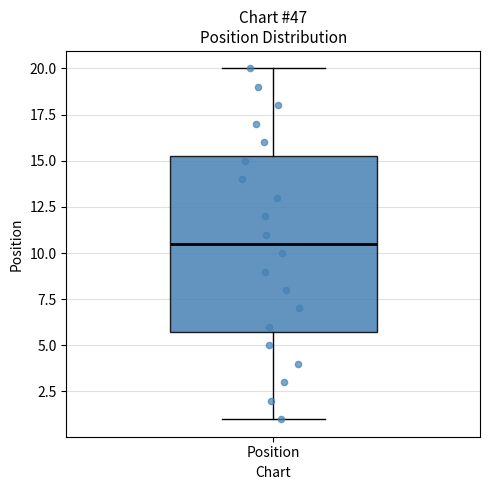

Read this box plot against the y-axis: the position of the median line, the range covered by the box, and the ends of both whiskers. The values are not printed on the chart, so give them approximately, as read against the axis.

median 10.5, box 6.0 to 15.5, whiskers 1.0 to 20.0